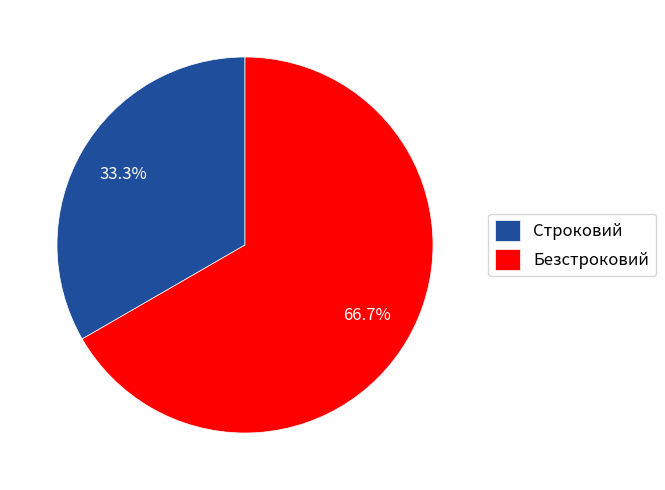

How many segments does this pie chart have?

2